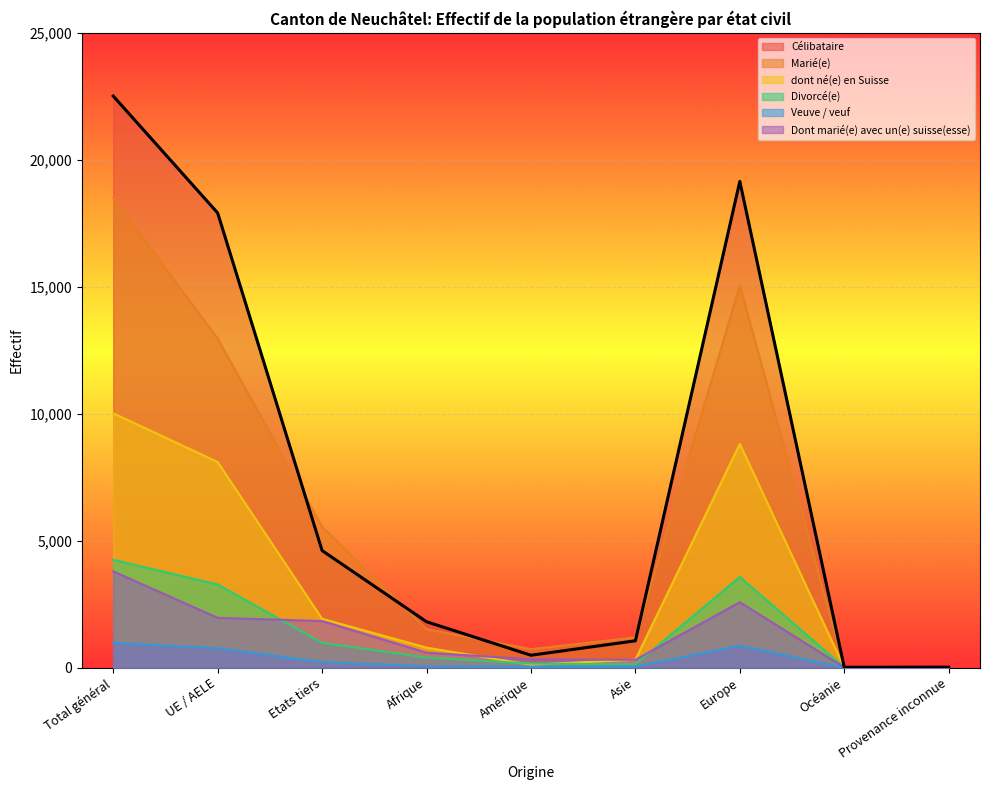

What is the difference between the maximum and minimum values in the Célibataire series?

22502